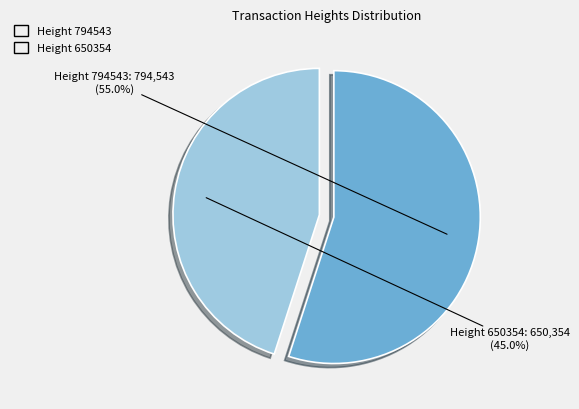

Combined, what portion of the pie is Height 794543 and Height 650354?

100.0%